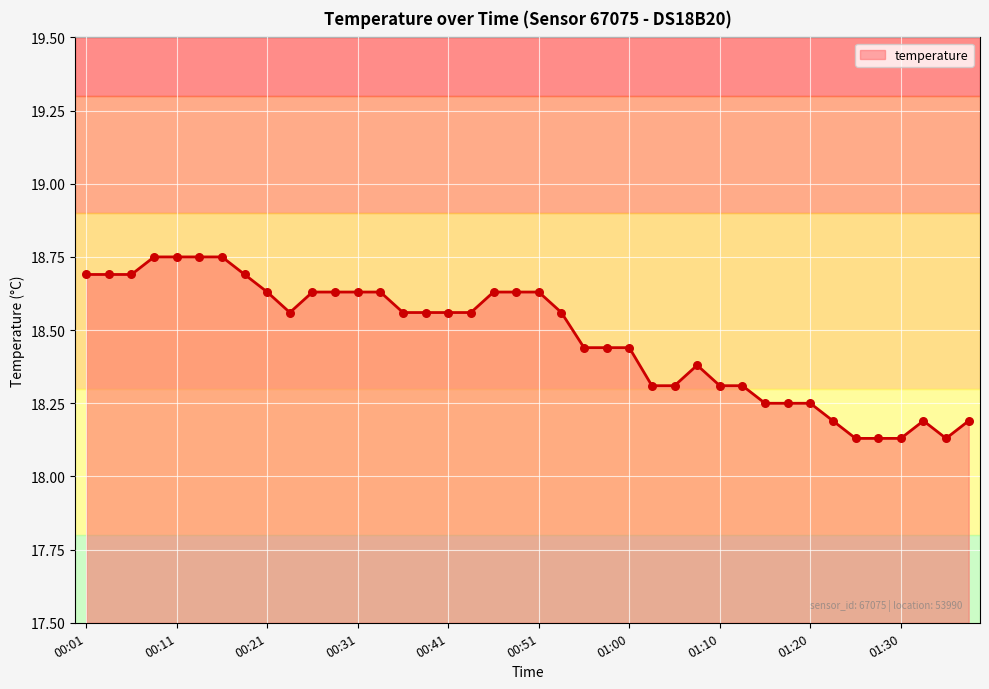

What is the change in value from 00:26 to 00:43?

-0.1